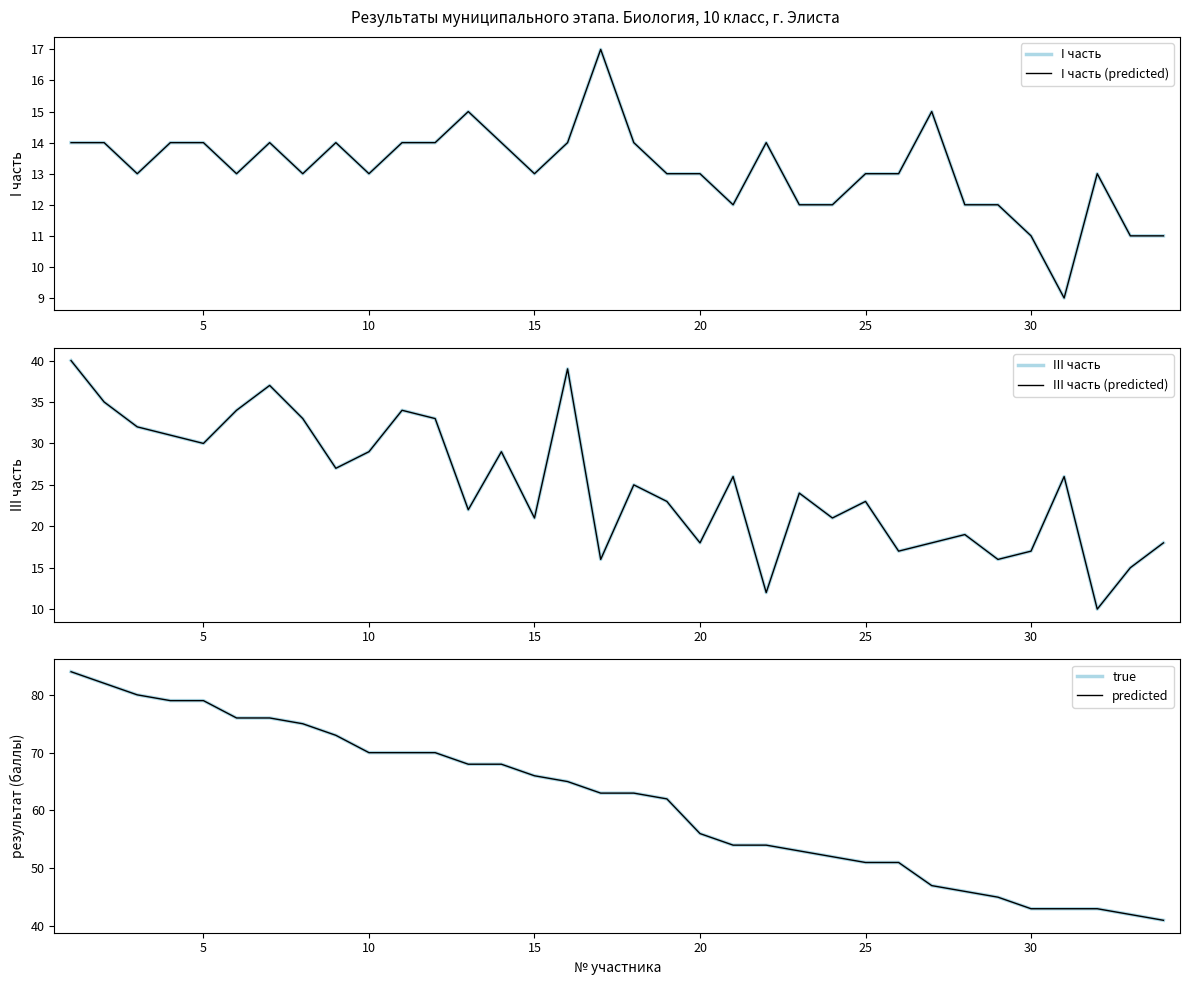

What are all the series names shown in the legend?

I часть, I часть (predicted), III часть, III часть (predicted), true, predicted